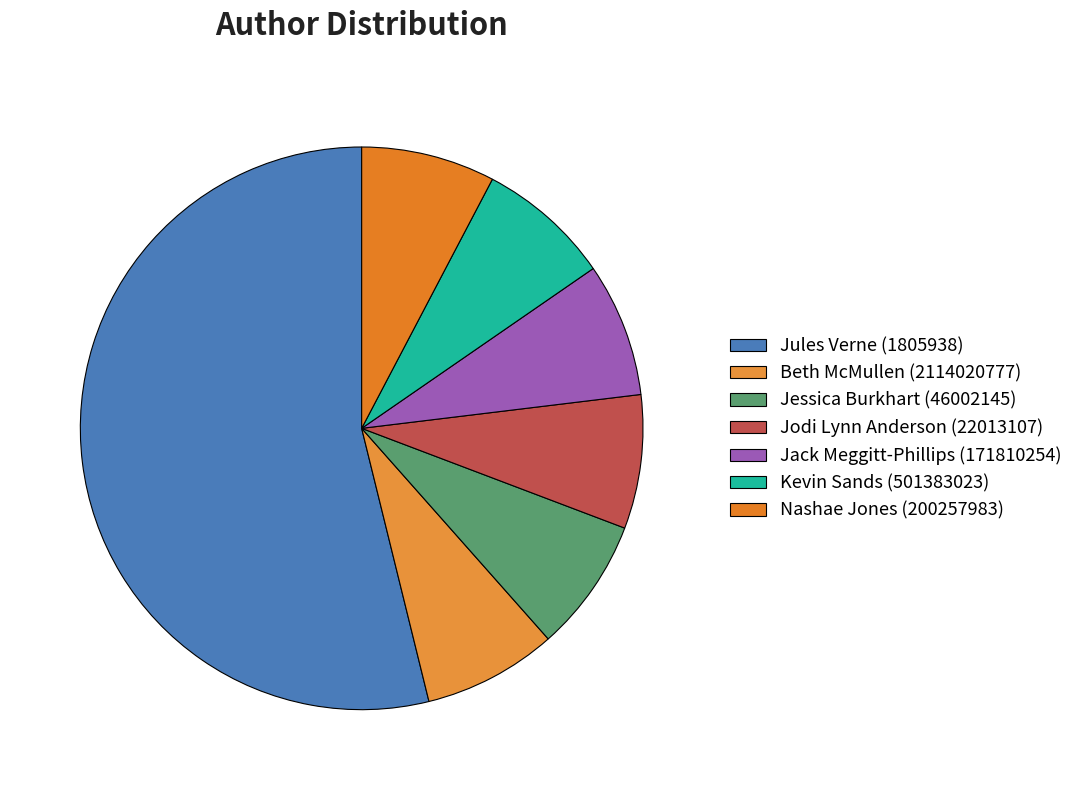

What percentage is the Nashae Jones (200257983) slice, to the nearest percent?

8%